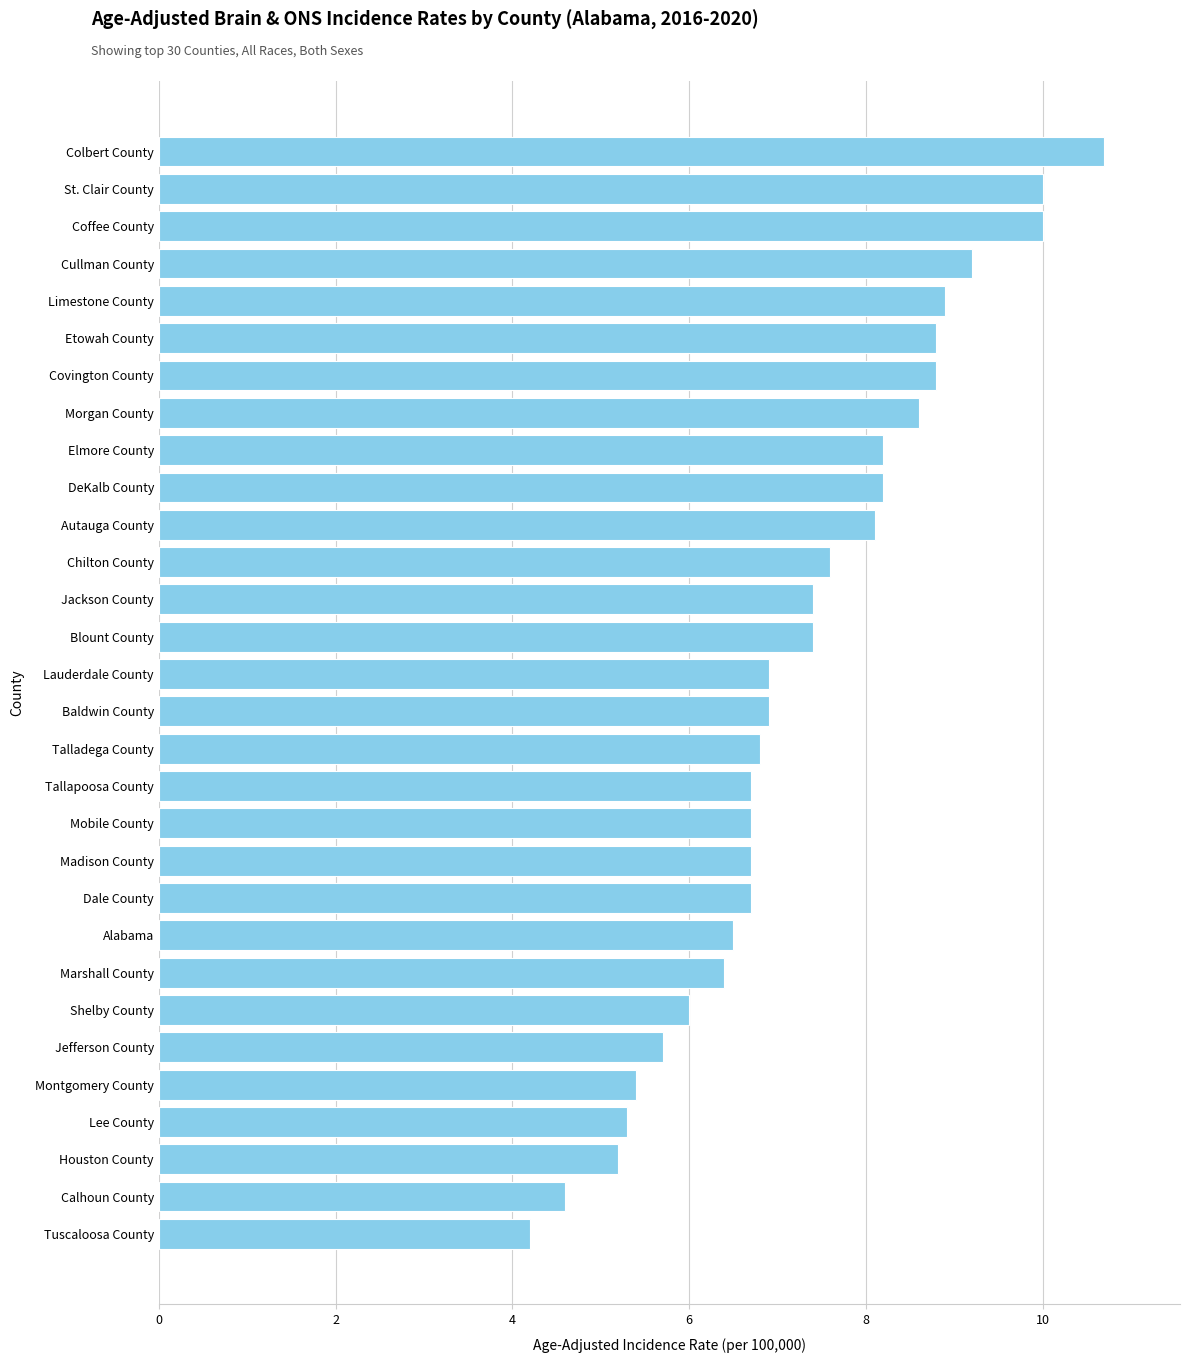

Does the chart contain stacked bars?

No